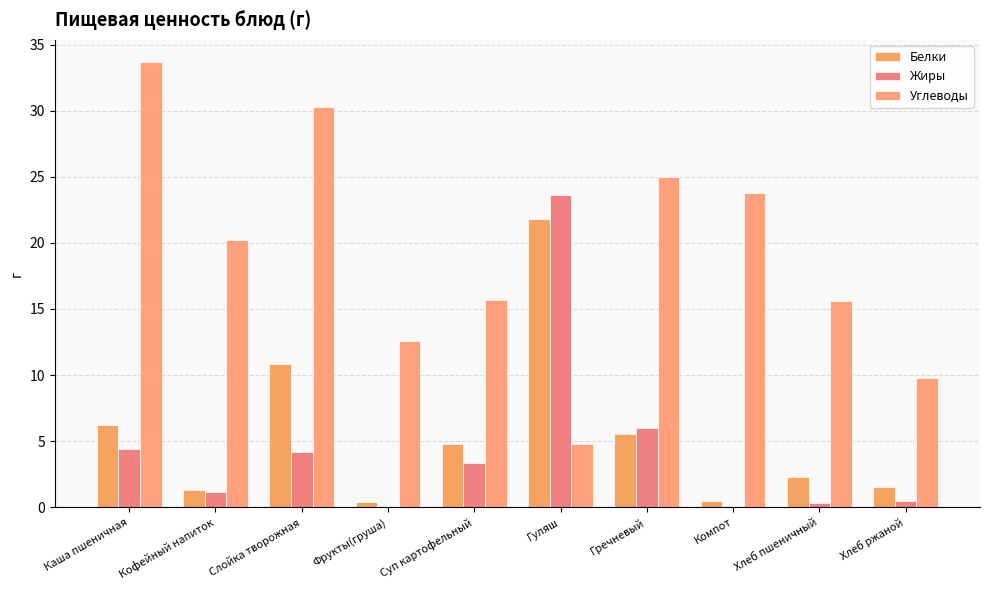

The Белки series shows 0.5 at Компот. True or false?

True